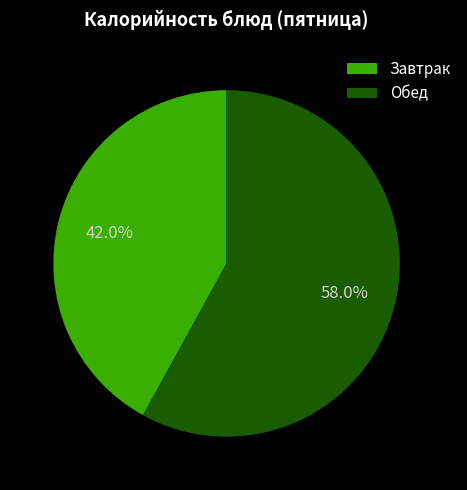

Is the sum of Завтрак and Обед greater than half?

Yes